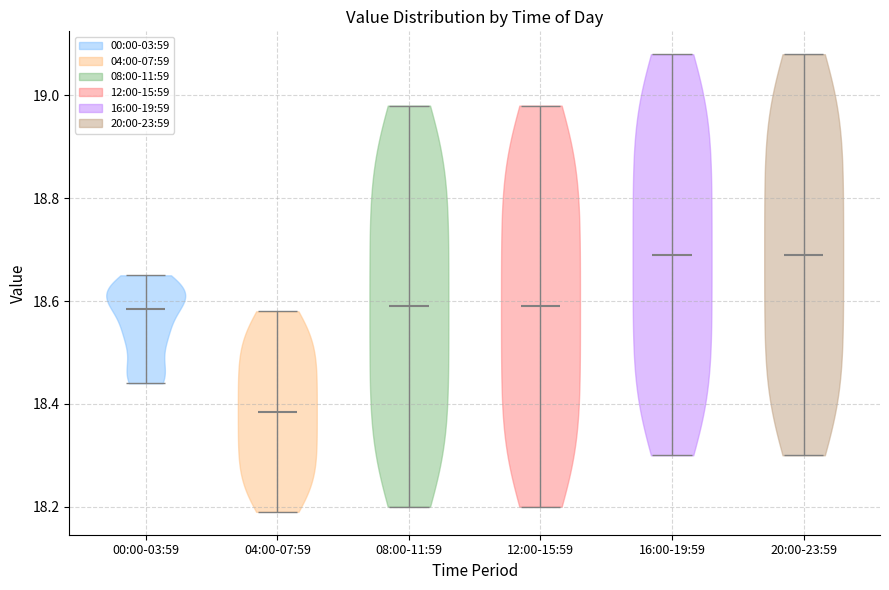

What is the lowest point the violin for 12:00-15:59 reaches on the y-axis? The values are not printed on the chart, so give them approximately, as read against the axis.

18.20